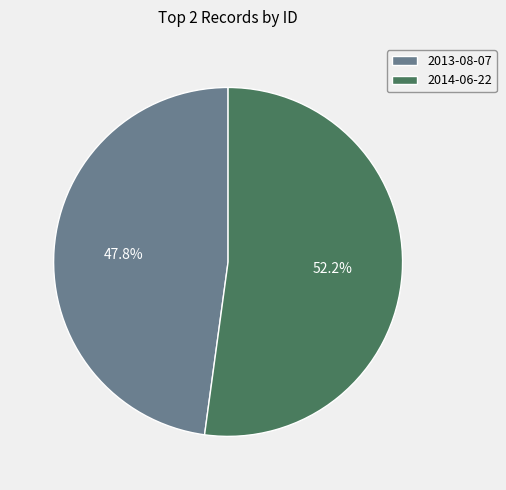

Count the number of slices in the pie.

2